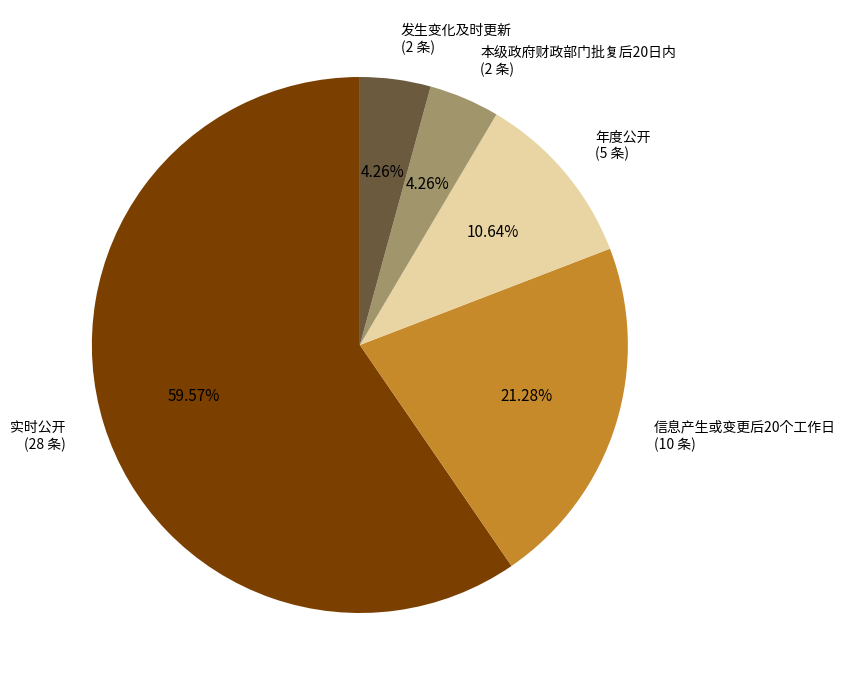

How many slices are in this pie chart?

5